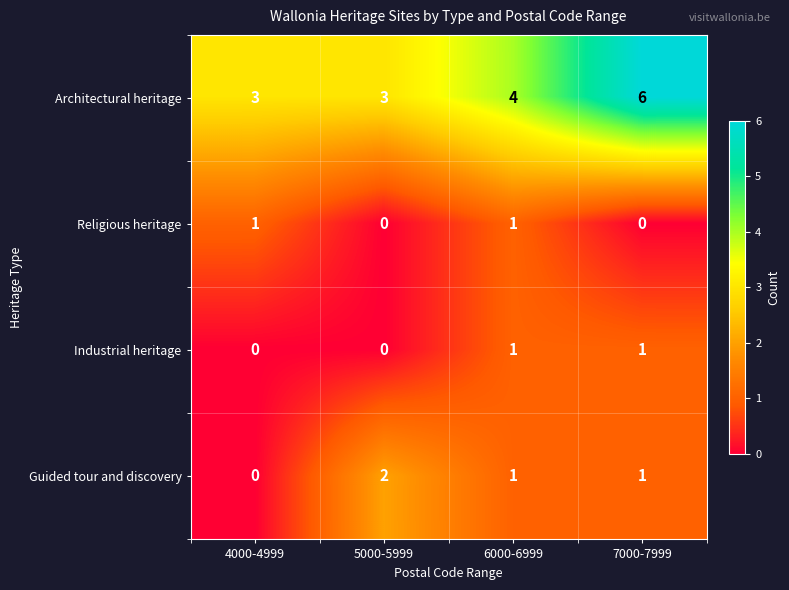

At how many categories does at least one series exceed 5?

1